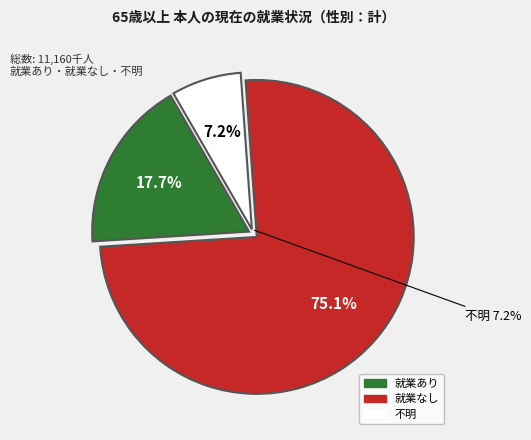

Combined, do 就業あり and 就業なし account for over 50%?

Yes